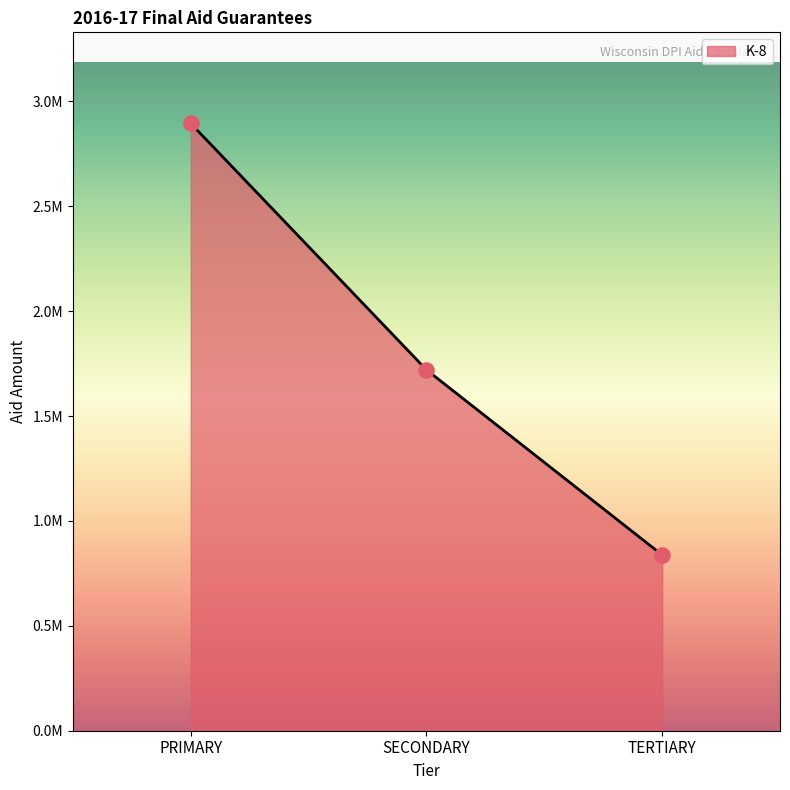

Approximately how many times larger is the value at PRIMARY compared to SECONDARY?

1.7